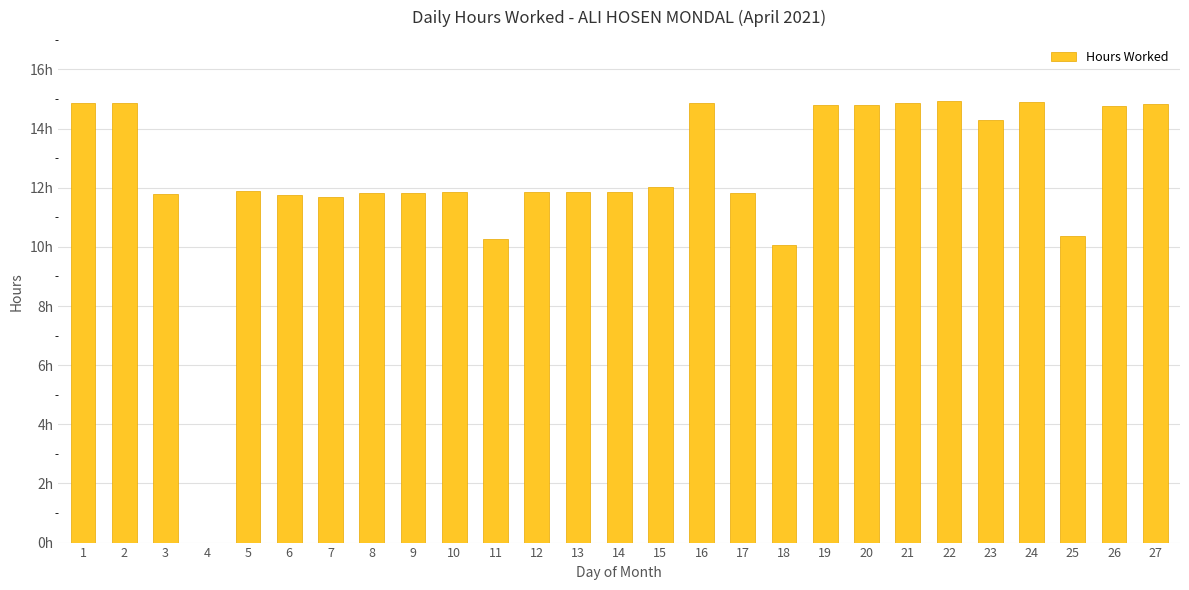

Are the bars horizontal?

No